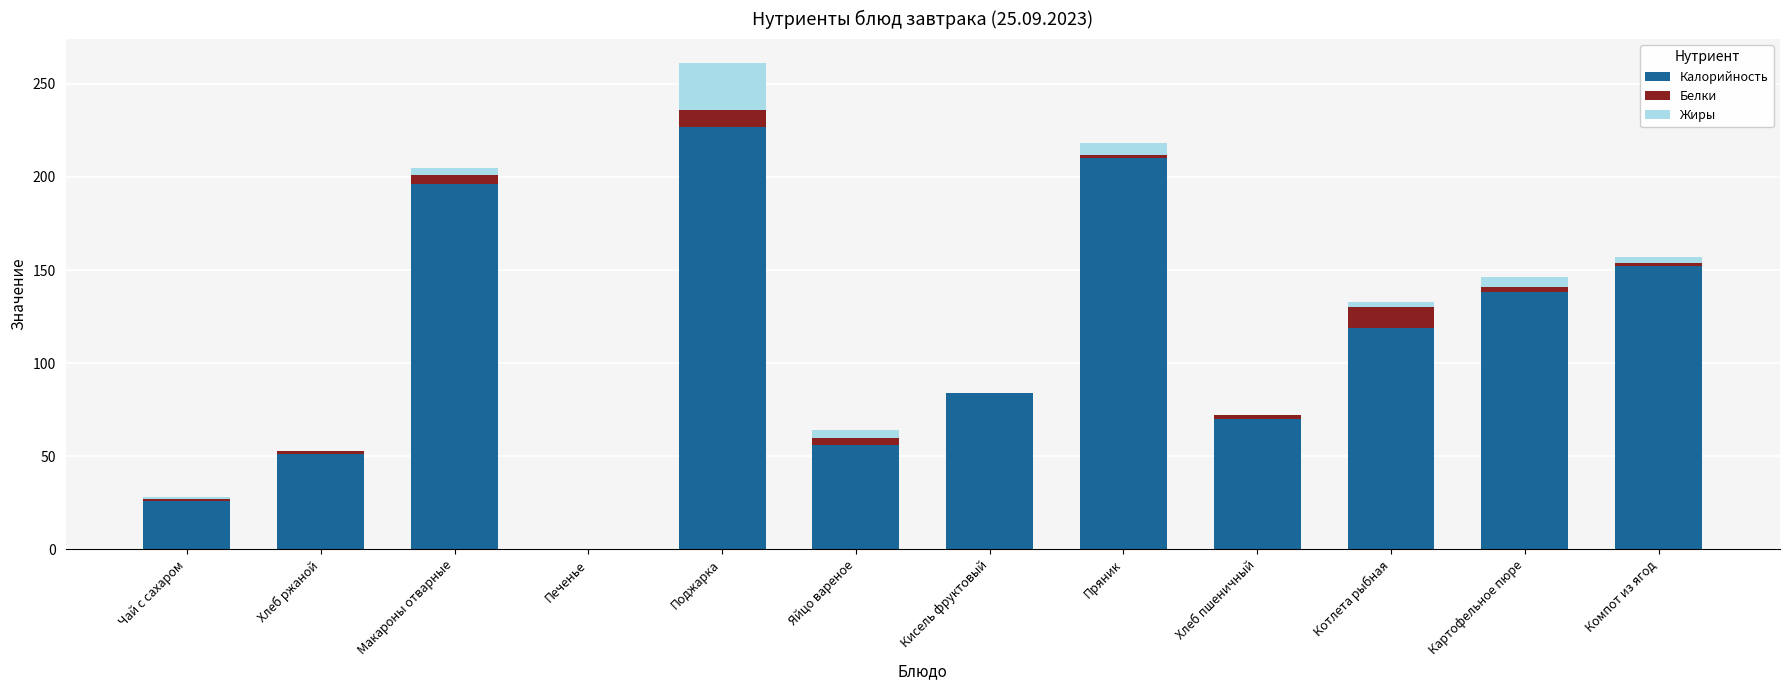

Where is Калорийность nearest to the value 113?

Котлета рыбная